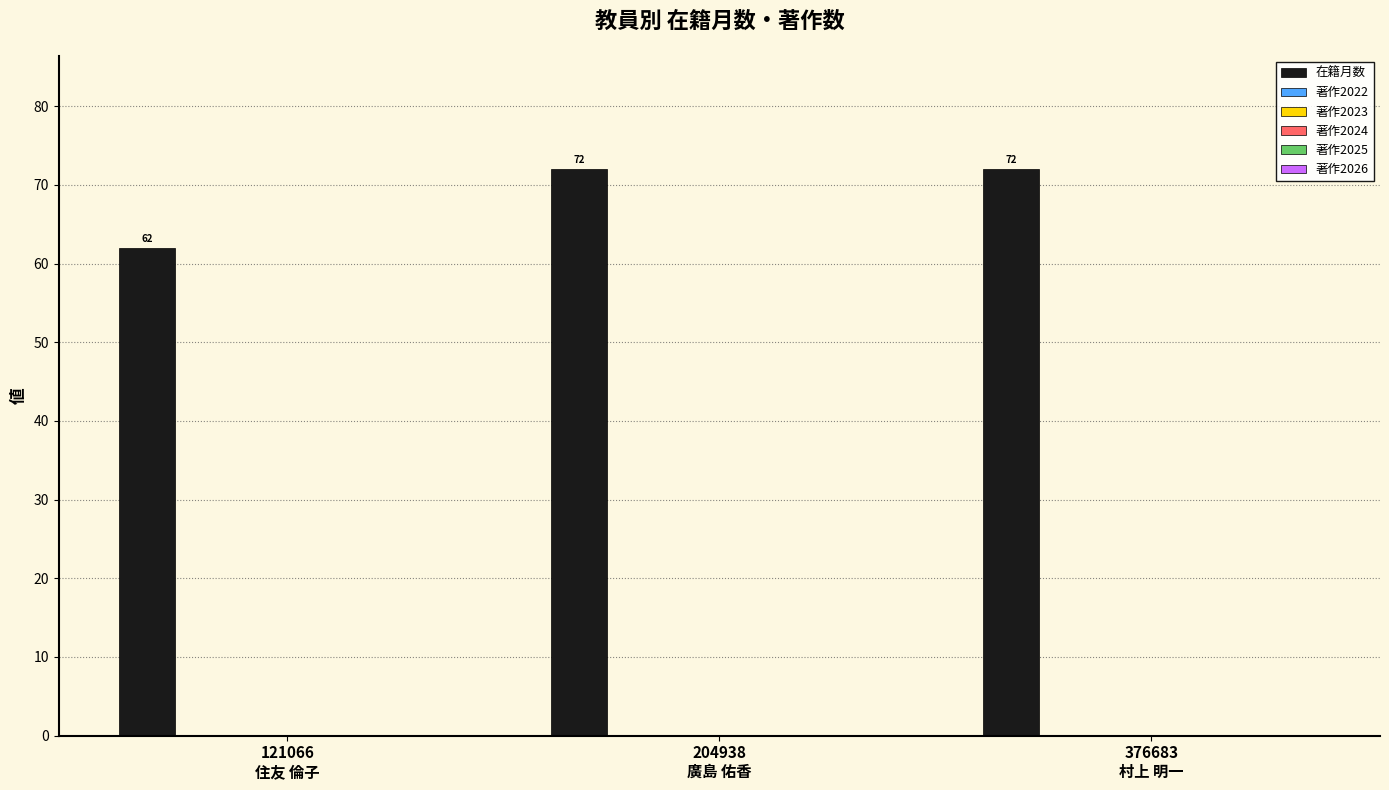

Count the values in the range 62 to 72.

3